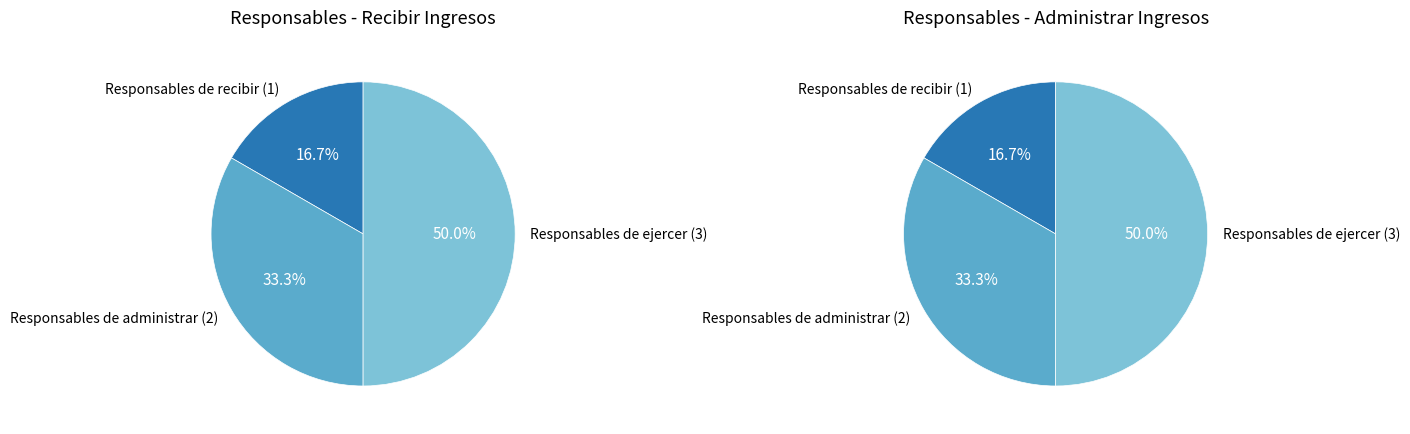

Which series has the largest range (max minus min)?

Responsables de recibir los ingresos